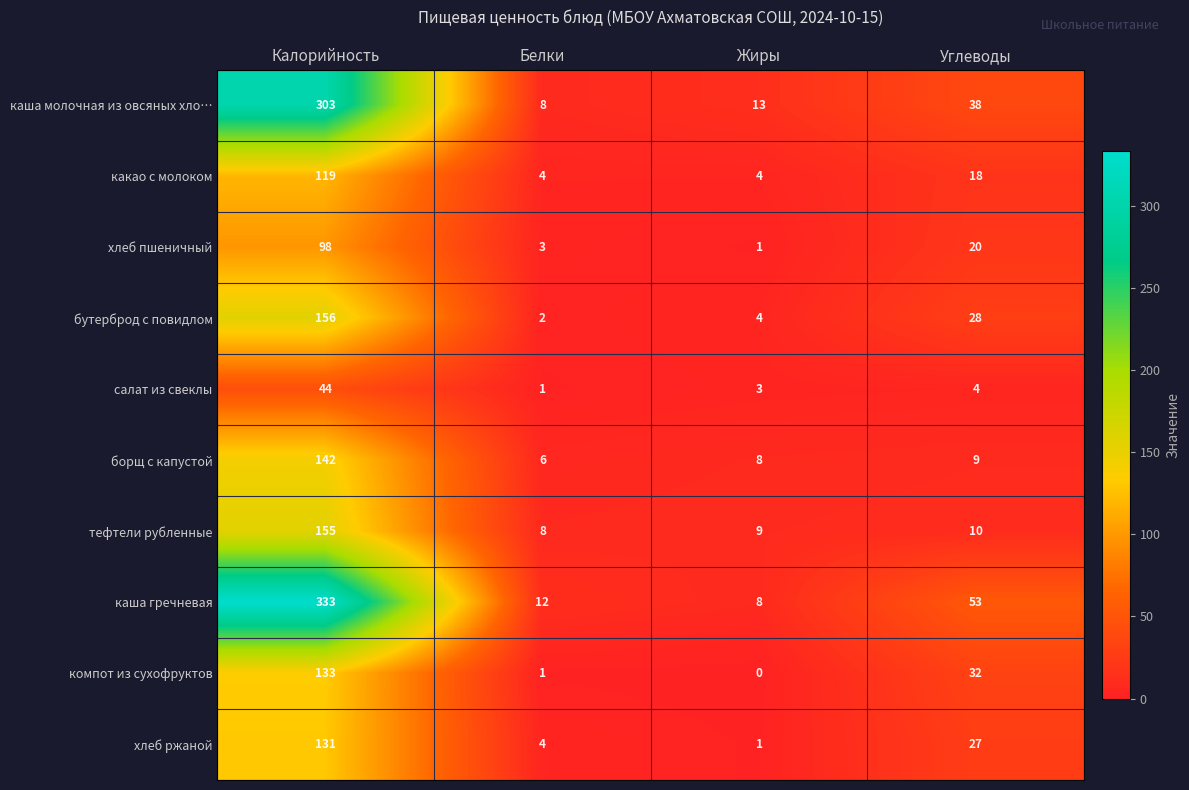

True or false: борщ с капустой has a value of 9 at Углеводы.

True